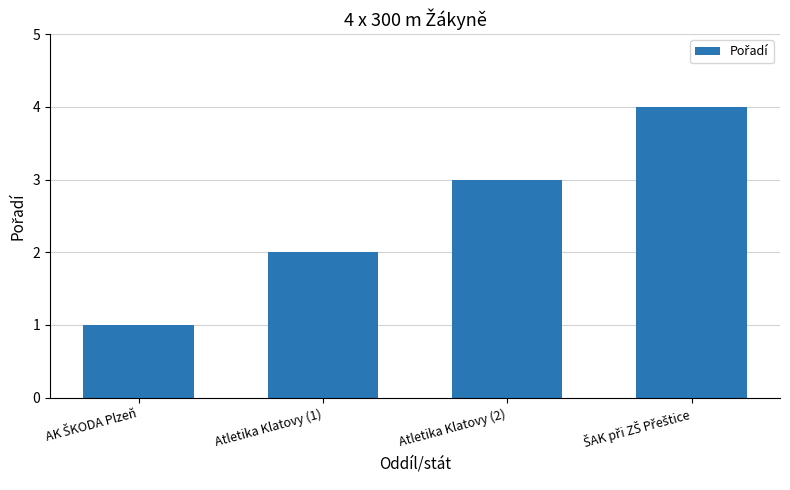

What is the difference between the second highest and minimum values?

2